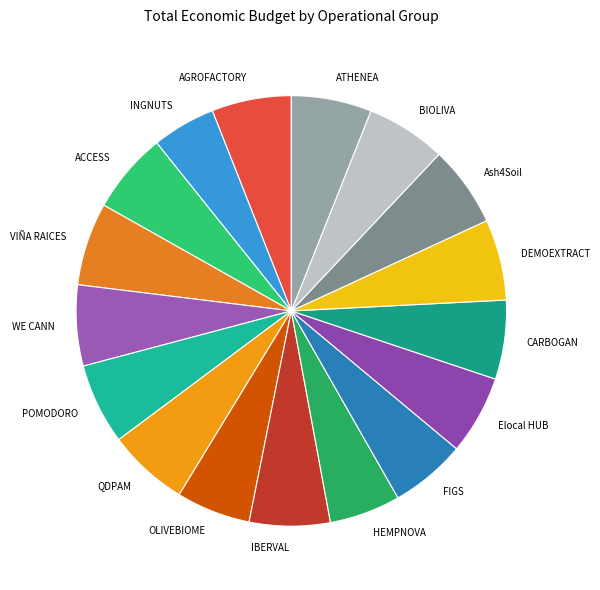

How many segments does this pie chart have?

17